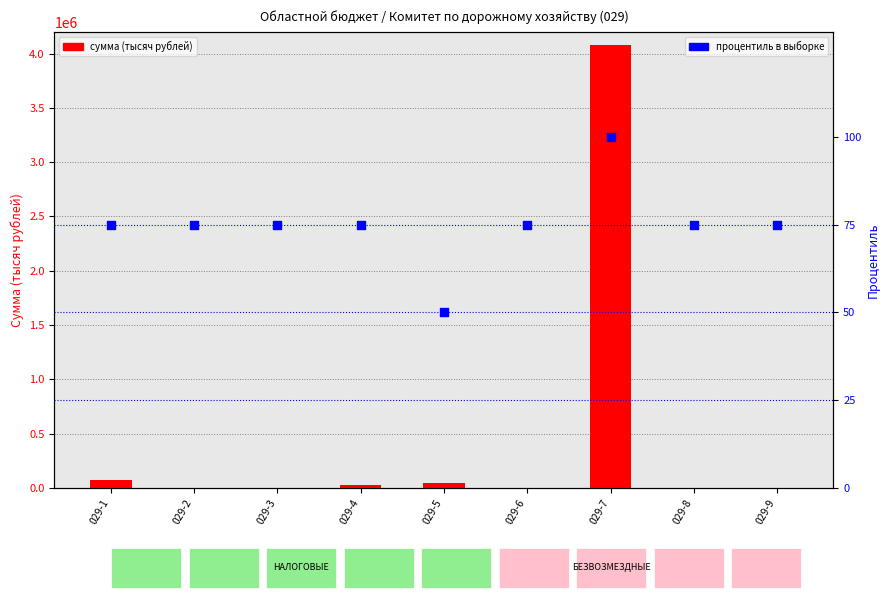

Is the value of процентиль в выборке at 029-1 greater than the value of сумма (тысяч рублей) at 029-2?

Yes